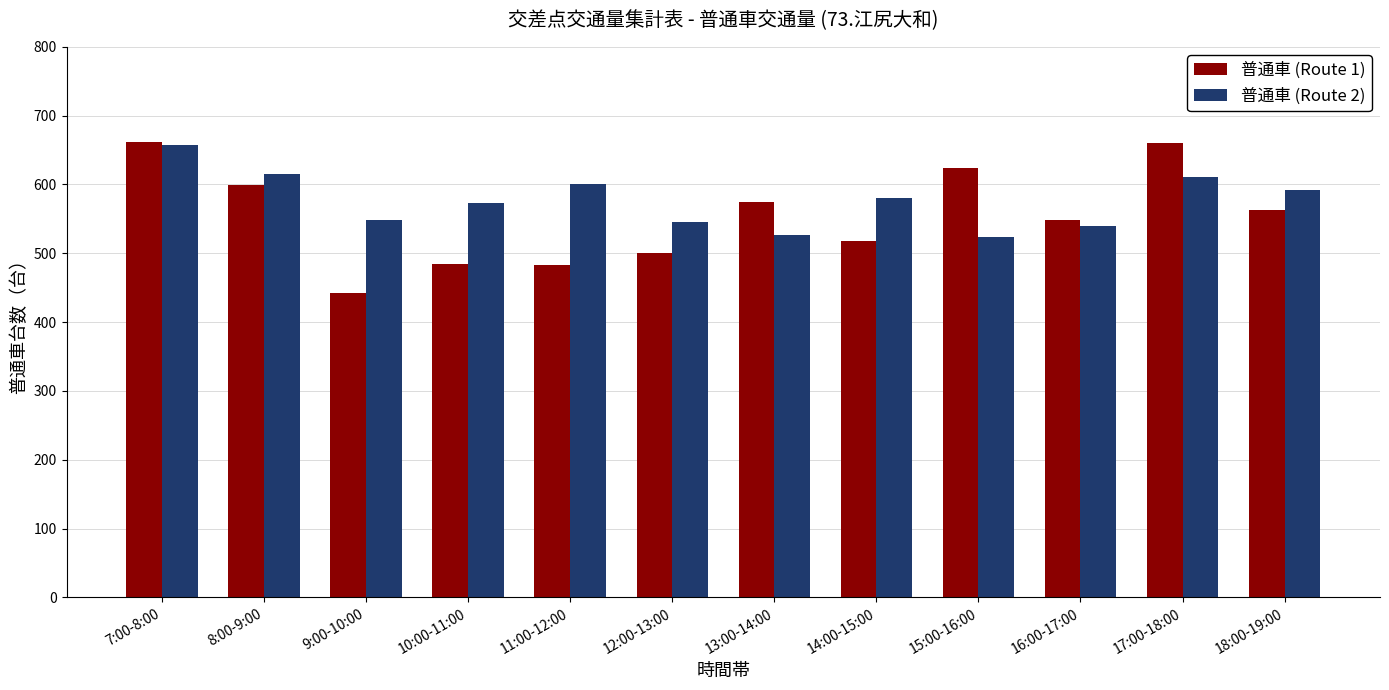

True or false: 普通車 (Route 1) has a value of 624 at 15:00-16:00.

True